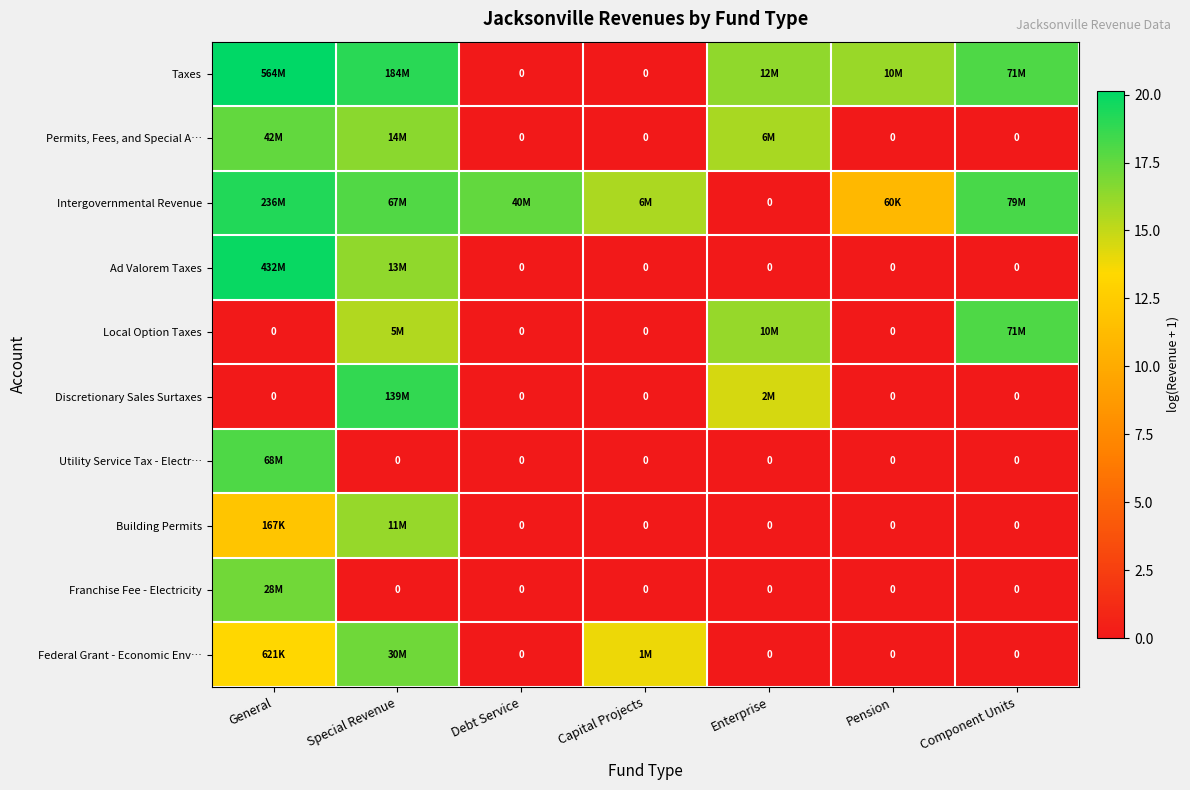

What is the greatest value displayed?

20.1